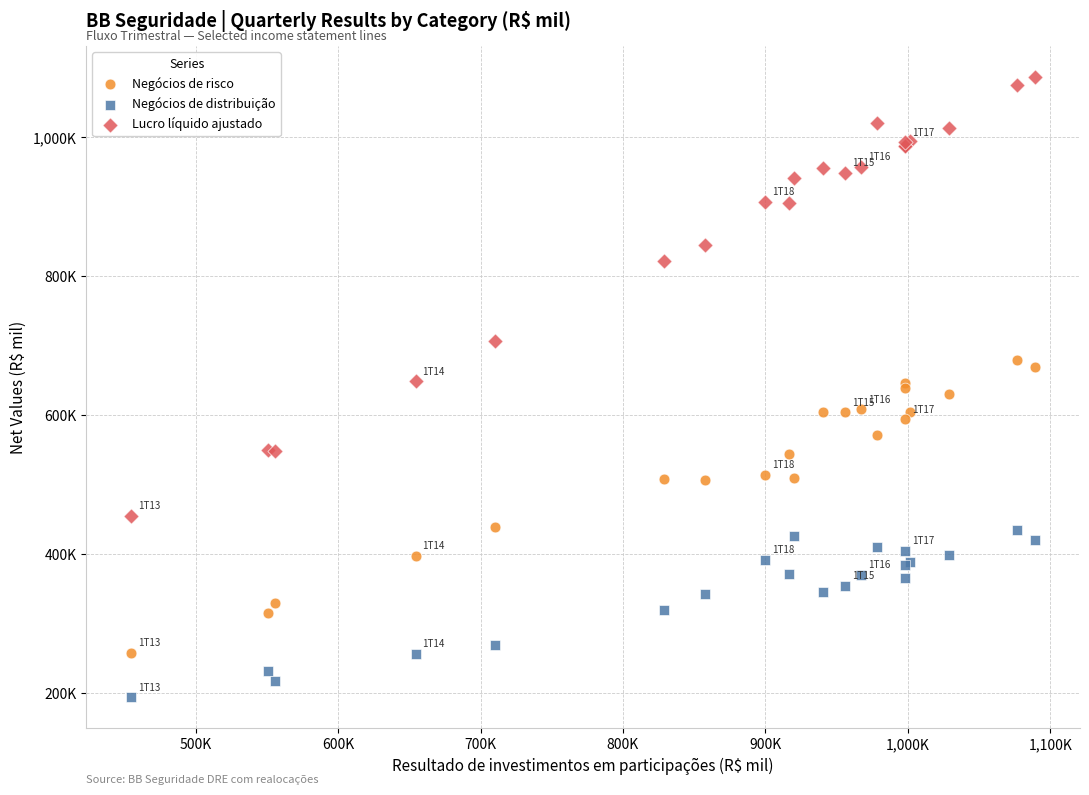

What are all the series names shown in the legend?

Negócios de risco, Negócios de distribuição, Lucro líquido ajustado